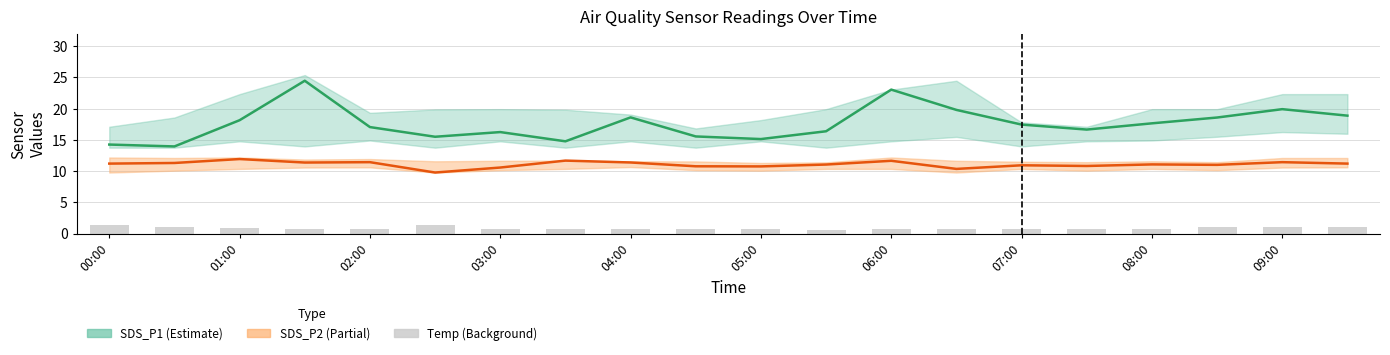

What position from the right is 13?

7